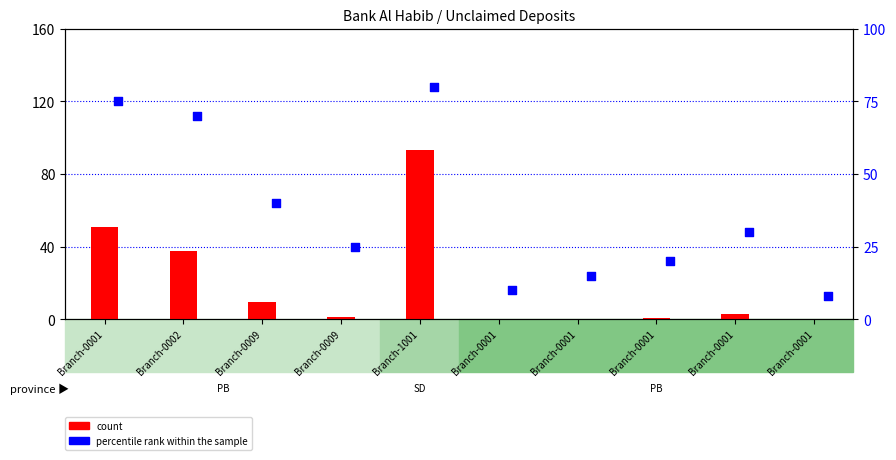

What are all the series names shown in the legend?

count, percentile rank within the sample